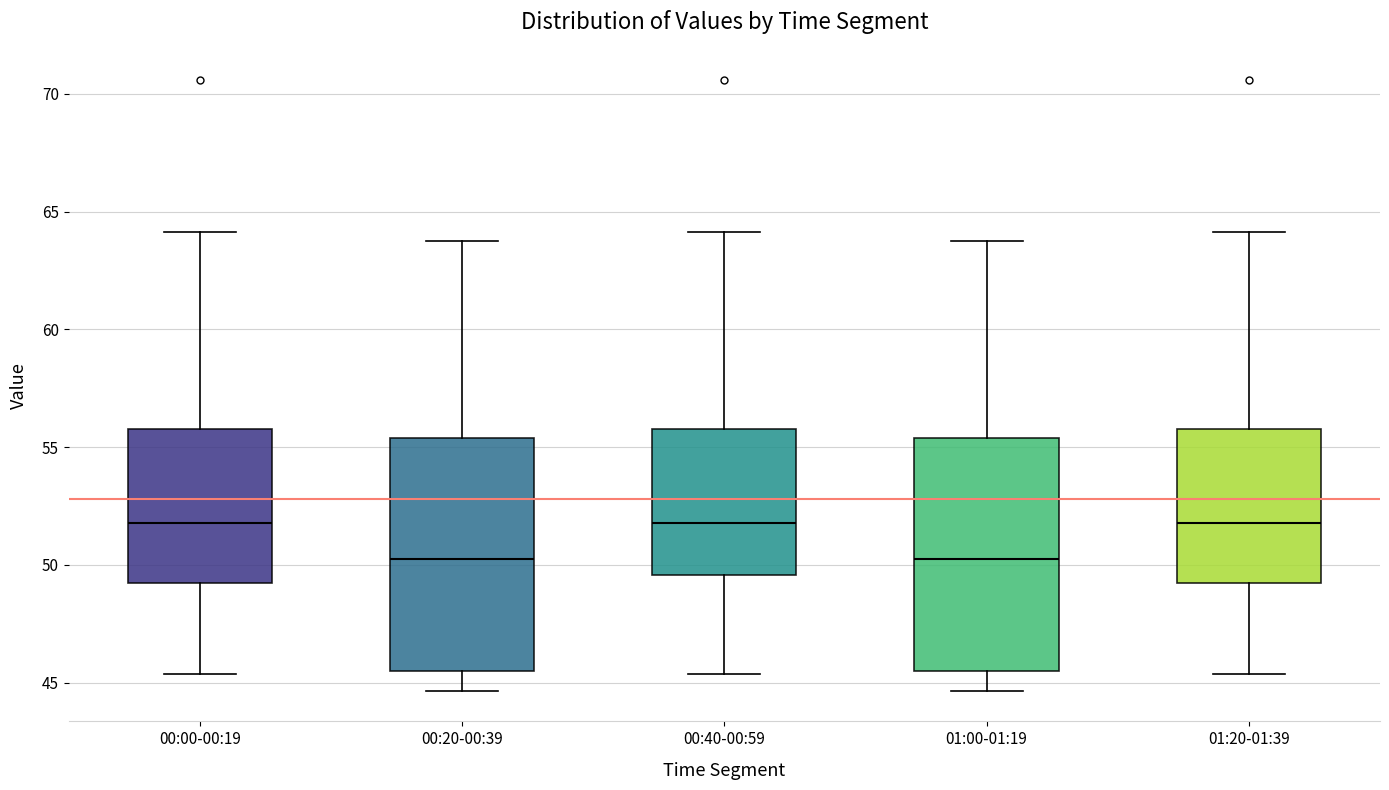

Reading left to right, transcribe this box plot: for each box, give where its median line is, the range the box spans, and where its two whiskers end, as read against the y-axis. The values are not printed on the chart, so give them approximately, as read against the axis.

00:00-00:19: median 52.0, box 49.5 to 56.0, whiskers 45.5 to 64.0
00:20-00:39: median 50.5, box 45.5 to 55.5, whiskers 44.5 to 64.0
00:40-00:59: median 52.0, box 49.5 to 56.0, whiskers 45.5 to 64.0
01:00-01:19: median 50.5, box 45.5 to 55.5, whiskers 44.5 to 64.0
01:20-01:39: median 52.0, box 49.5 to 56.0, whiskers 45.5 to 64.0